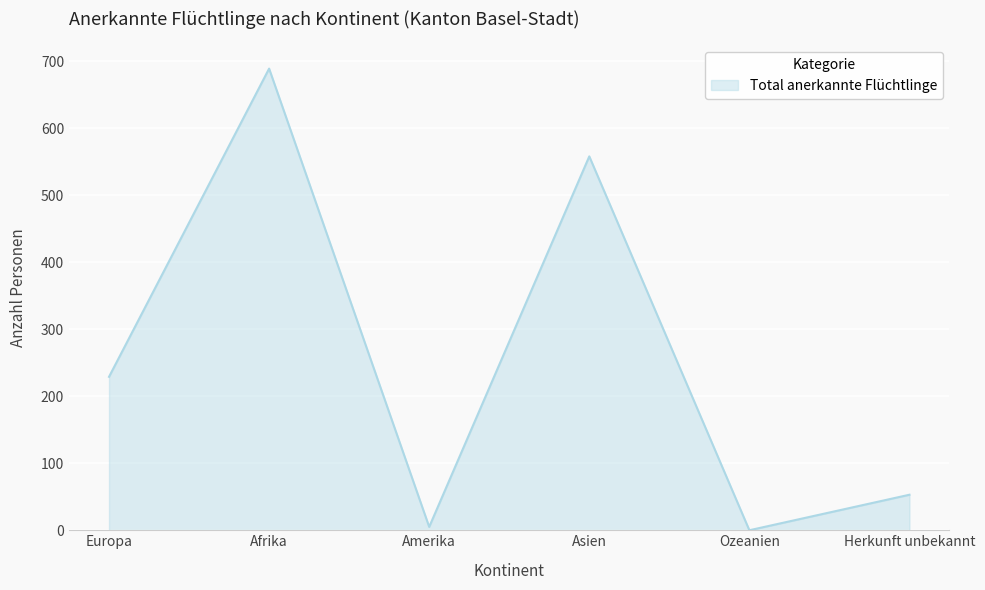

At which label is the value closest to 344?

Europa